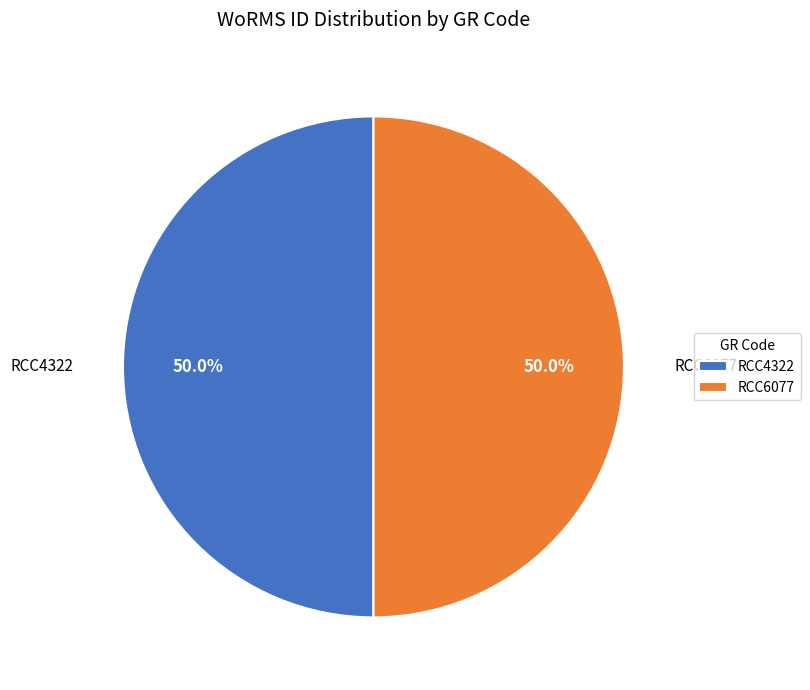

How much of the chart is everything except RCC4322?

50.0%